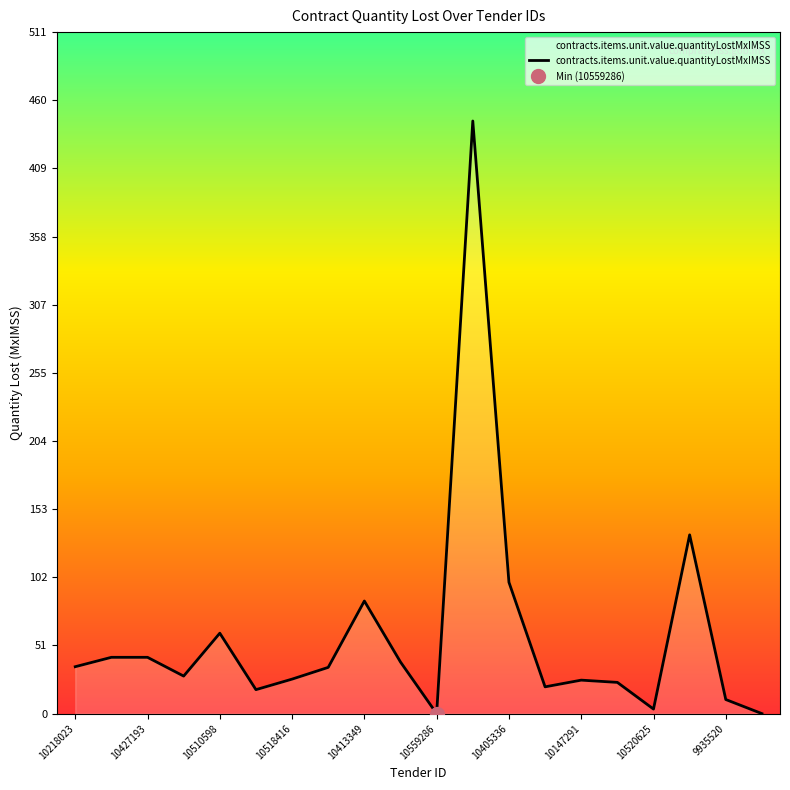

How many series are shown in this chart?

1